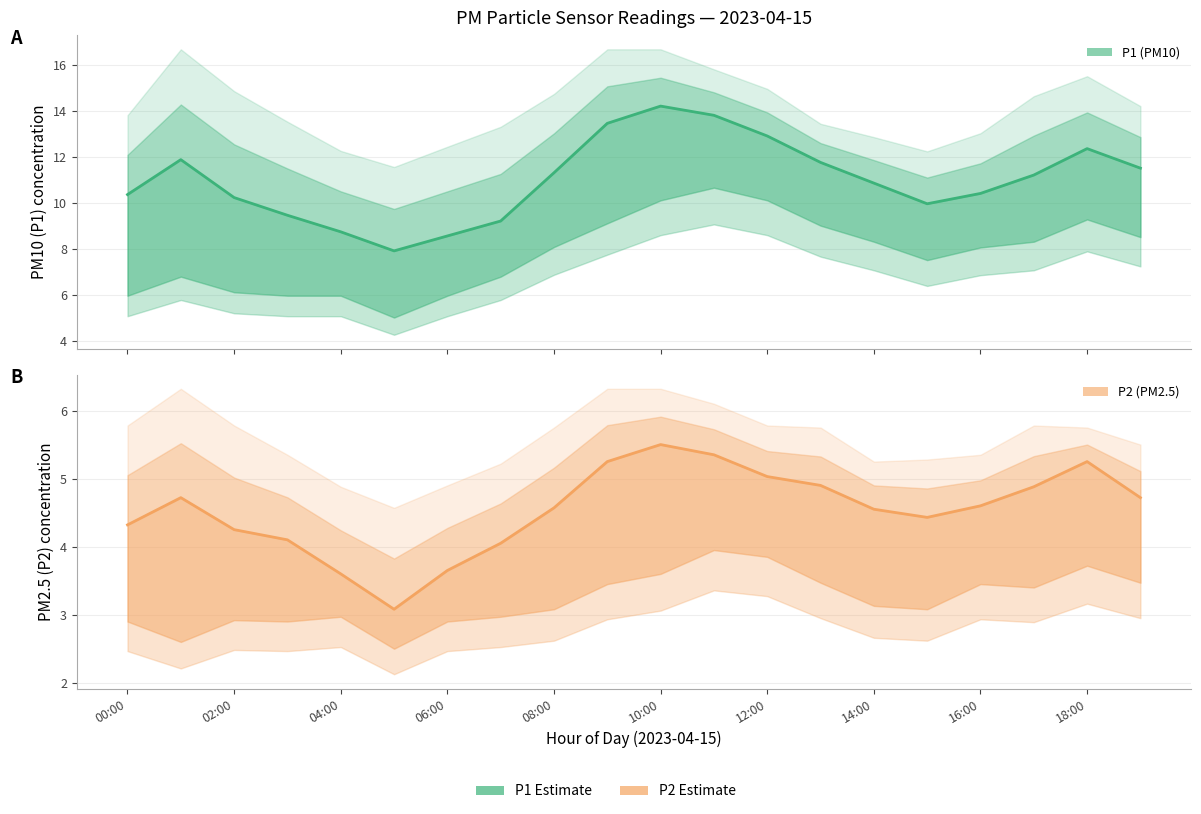

How many lines are shown in the chart?

2